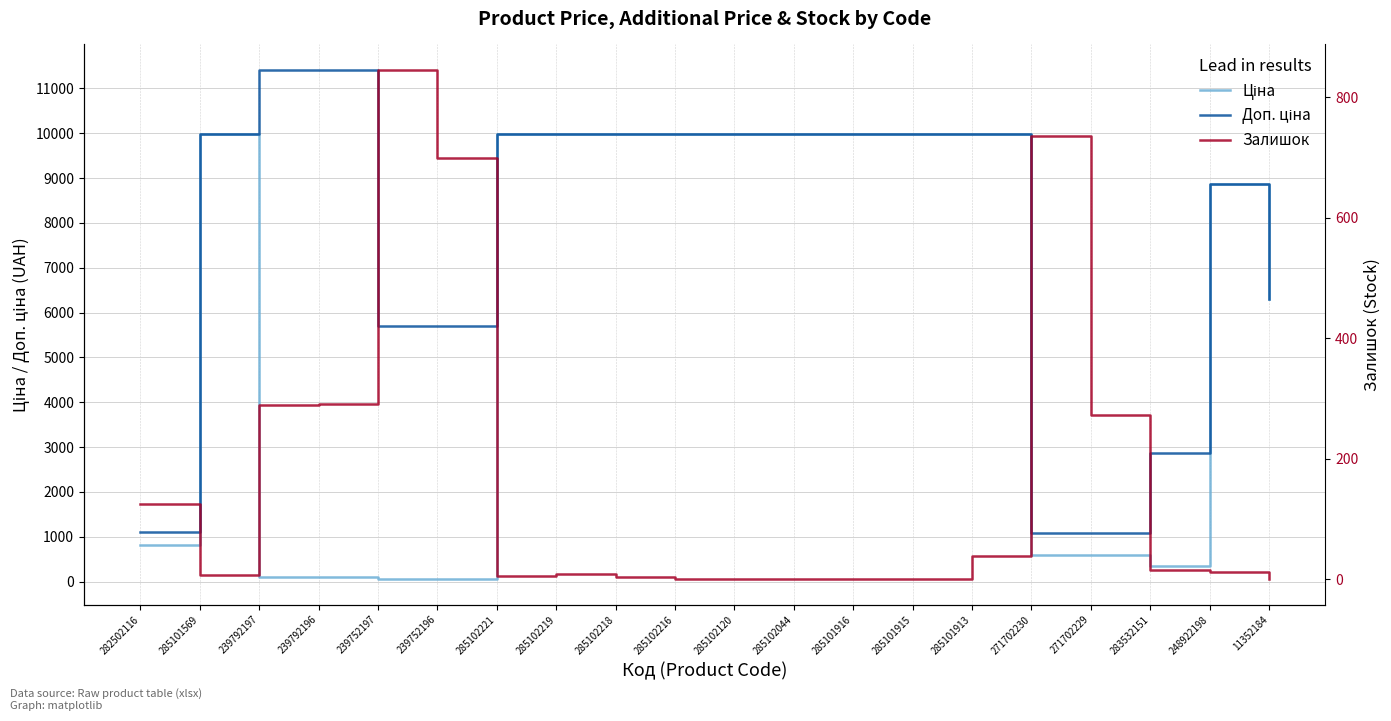

Reading left to right, what are all the values shown in this chart?

Ціна: 282502116=818.5	285101569=9975.0	239792197=114.1	239792196=114.1	239752197=57.0	239752196=57.0	285102221=9975.0	285102219=9975.0	285102218=9975.0	285102216=9975.0	285102120=9975.0	285102044=9975.0	285101916=9975.0	285101915=9975.0	285101913=9975.0	271702230=589.9	271702229=589.9	283532151=359.9	248922198=8856.7	11352184=6308.8
Доп. ціна: 282502116=1109.2	285101569=9975.0	239792197=11410.0	239792196=11410.0	239752197=5705.0	239752196=5705.0	285102221=9975.0	285102219=9975.0	285102218=9975.0	285102216=9975.0	285102120=9975.0	285102044=9975.0	285101916=9975.0	285101915=9975.0	285101913=9975.0	271702230=1081.7	271702229=1081.7	283532151=2878.8	248922198=8856.7	11352184=6308.8
Залишок: 282502116=125.0	285101569=7.0	239792197=289.0	239792196=290.0	239752197=845.0	239752196=698.0	285102221=5.0	285102219=9.0	285102218=3.0	285102216=0.0	285102120=0.0	285102044=1.0	285101916=0.0	285101915=0.0	285101913=39.0	271702230=736.0	271702229=273.0	283532151=15.0	248922198=11.0	11352184=1.0